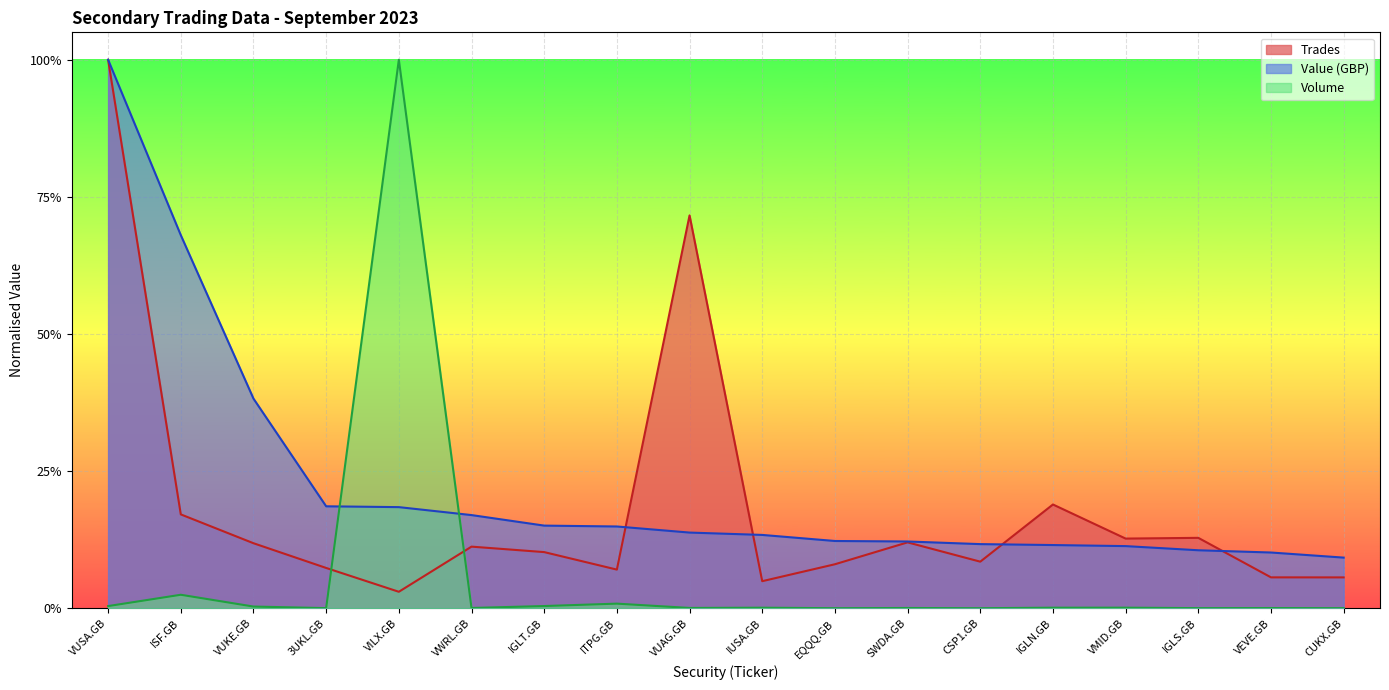

Count the Value (GBP) values in the range 0 to 1.

18